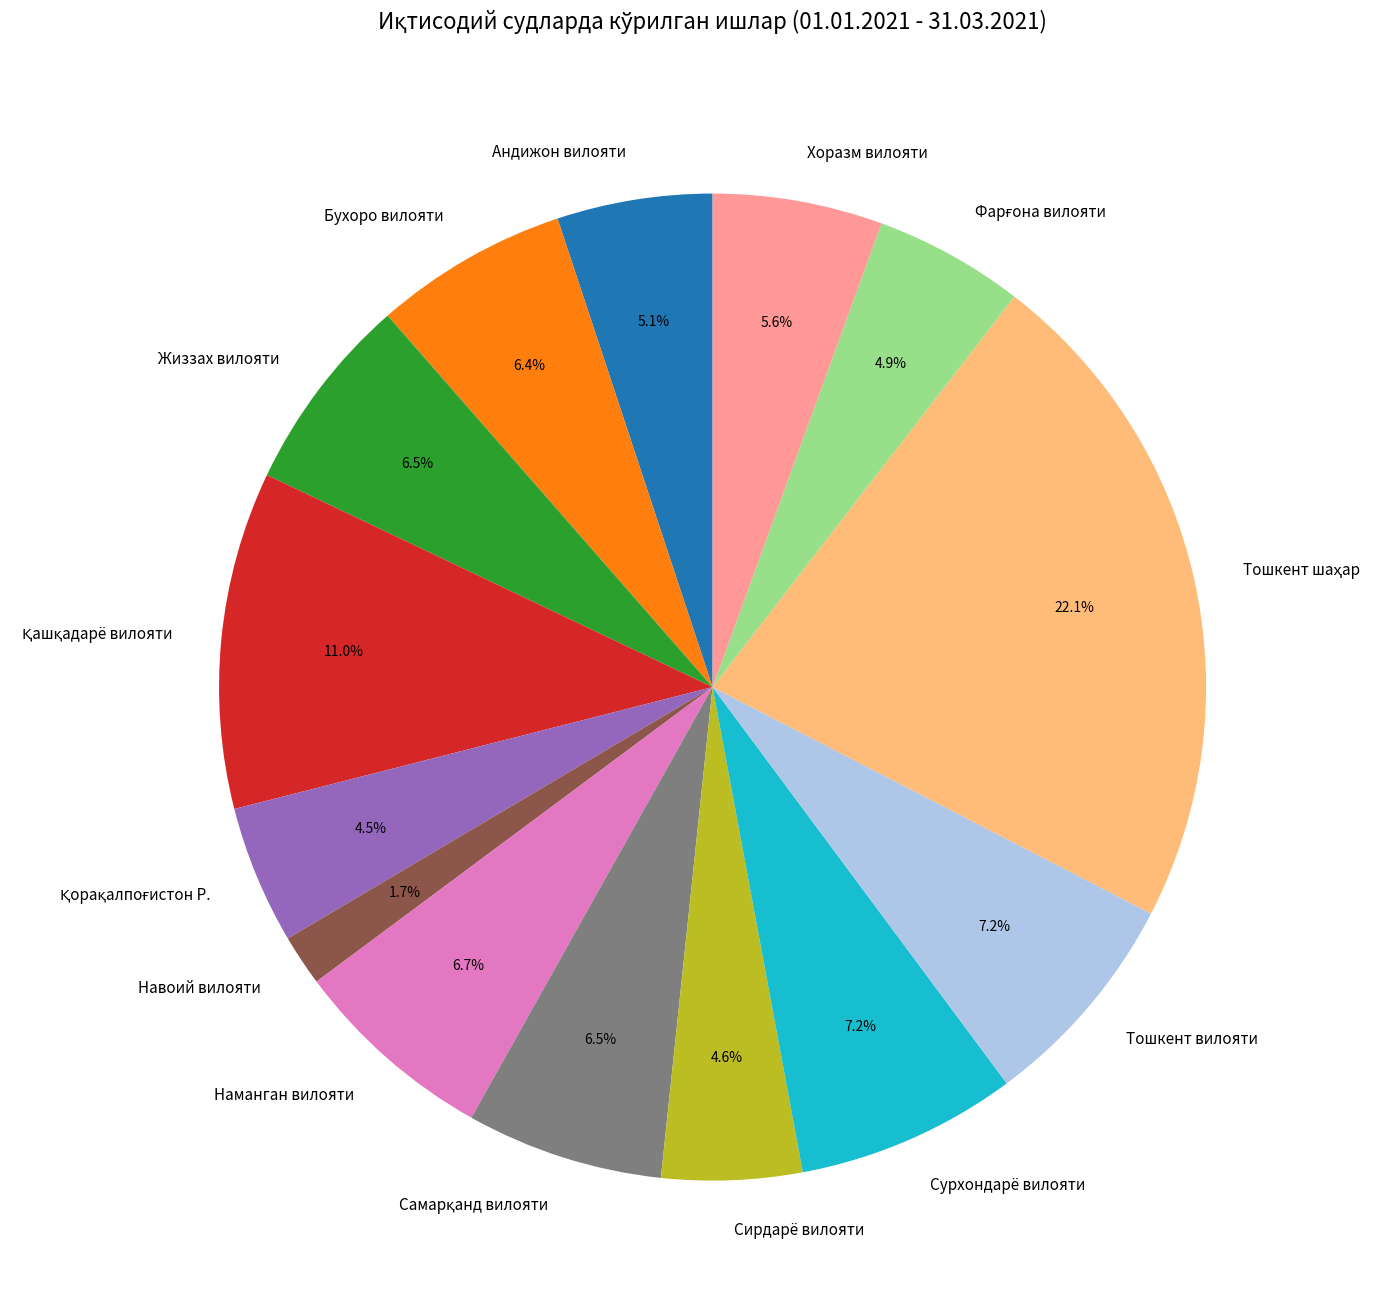

True or false: Сирдарё вилояти accounts for 13% of the total.

False